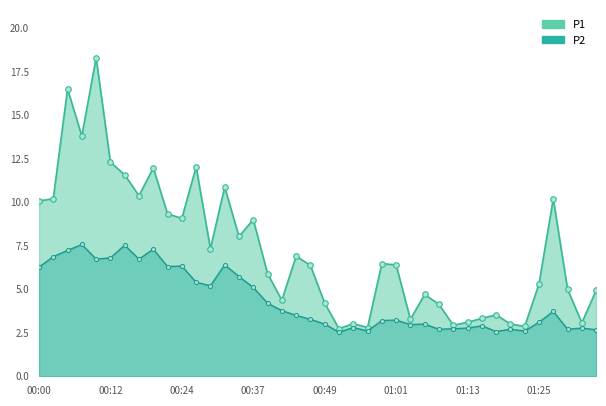

List the series in order of their peak value, highest first.

P1, P2